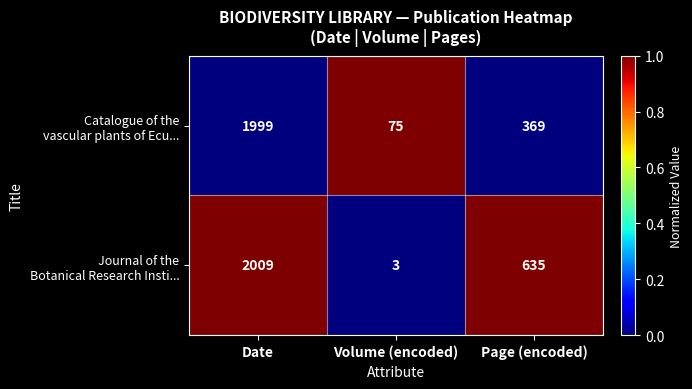

At which category is the sum across all series the highest?

Date